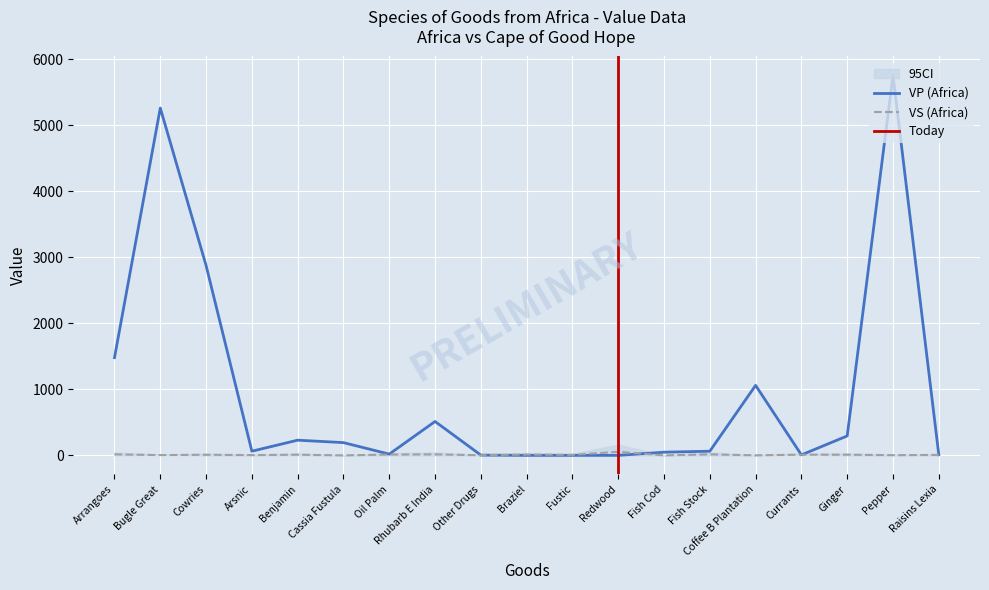

At how many categories does at least one series exceed 2763?

3